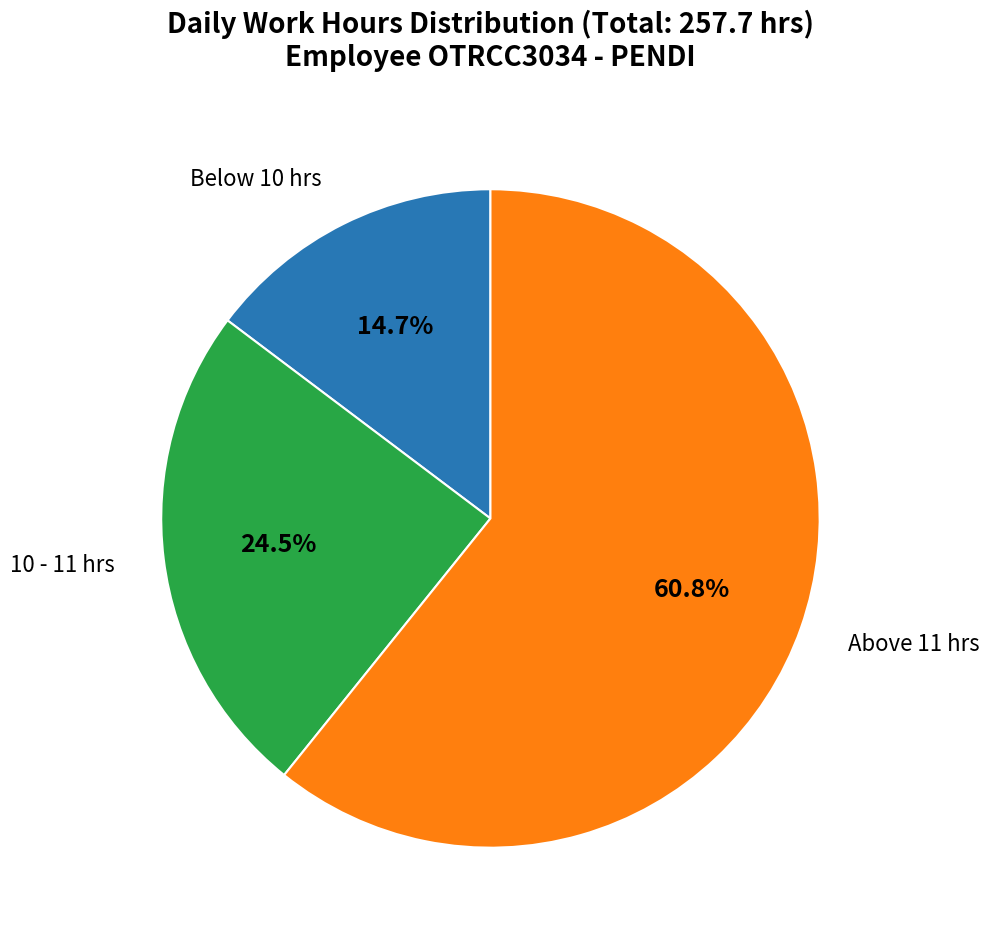

Count the number of slices in the pie.

3